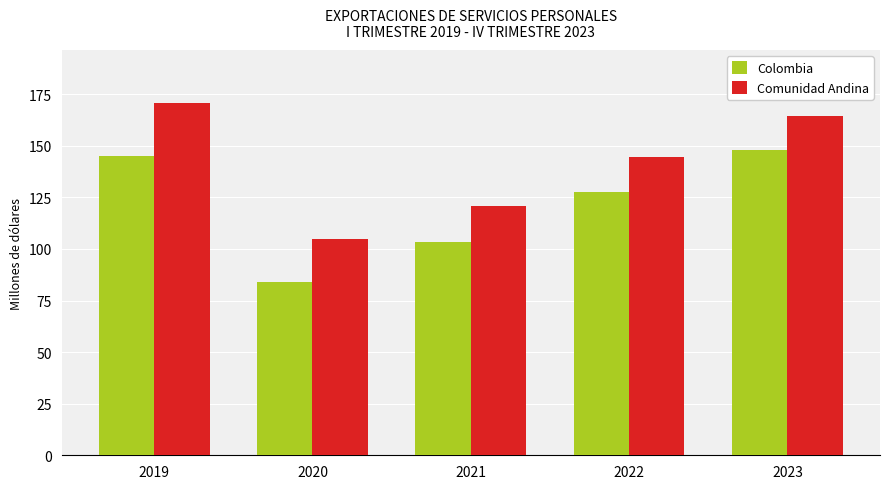

Reading left to right, list all the values displayed in this chart.

Colombia: 144.9	83.8	103.6	127.4	147.9
Comunidad Andina: 170.8	104.6	121.0	144.4	164.3